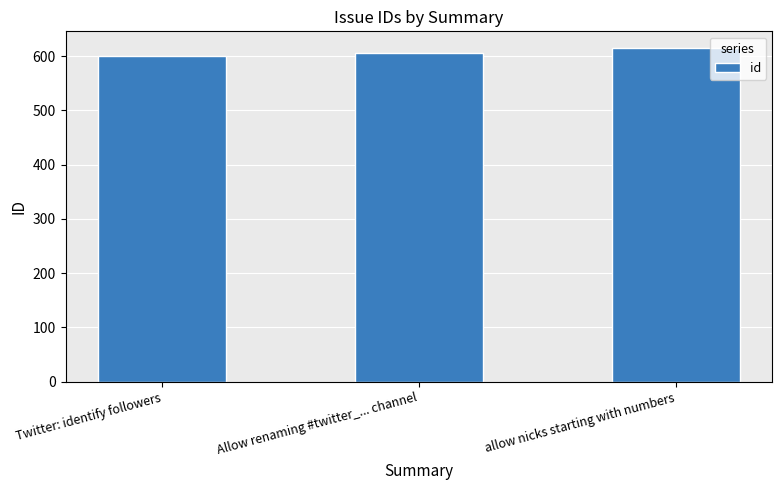

How many categories are shown in the chart?

3